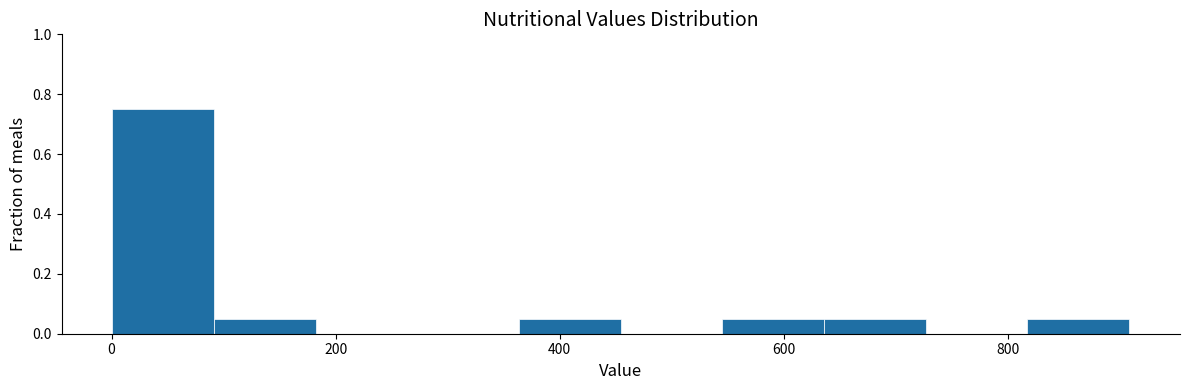

Reading left to right, transcribe this chart: for each bar, give the range it covers on the x-axis and its height. Neither the bar edges nor the heights are printed on the chart, so give them approximately, as read against the axes.

0 to 100: 0.76
100 to 180: 0.06
180 to 280: 0
280 to 360: 0
360 to 460: 0.06
460 to 540: 0
540 to 640: 0.06
640 to 720: 0.06
720 to 820: 0
820 to 900: 0.06